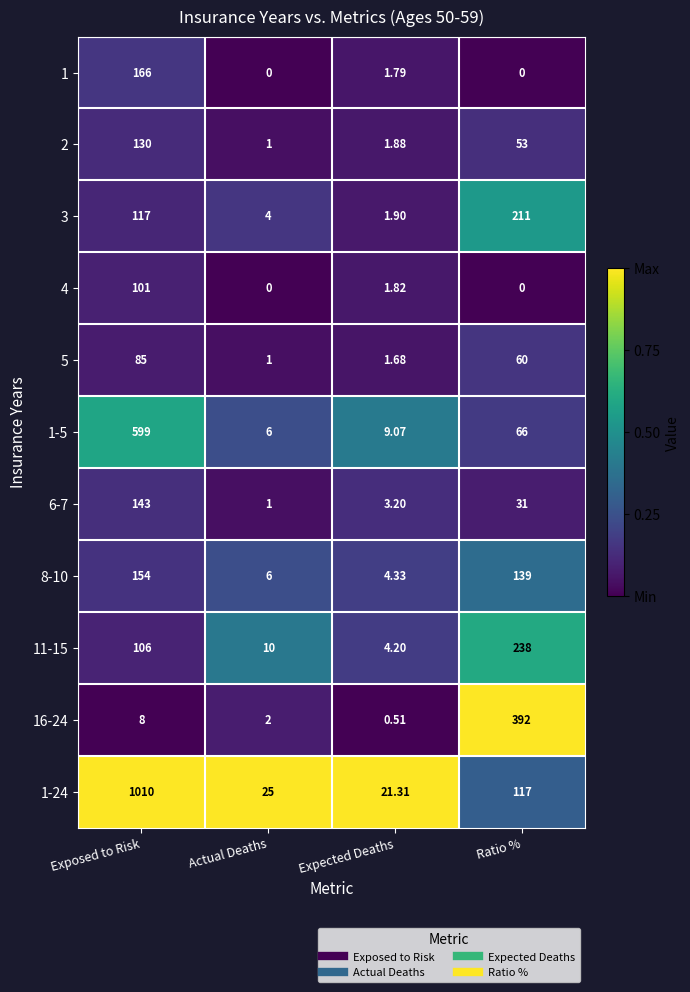

Where is 3 nearest to the value 106?

Exposed to Risk